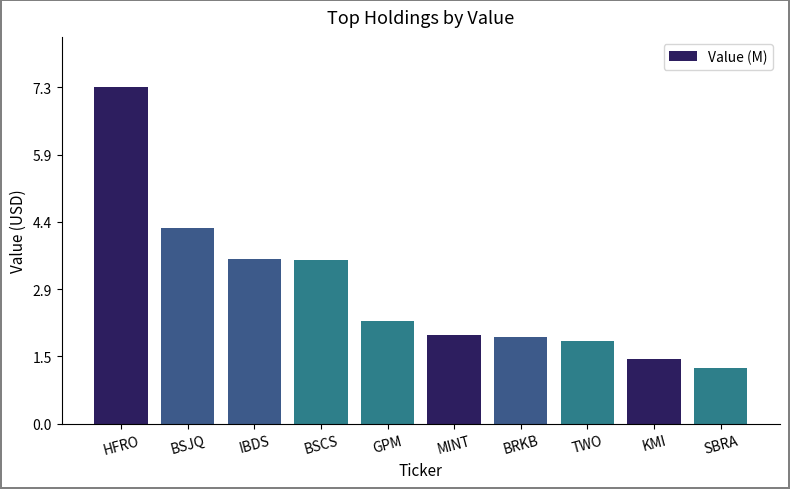

What is the label of the 8th bar from the left?

TWO